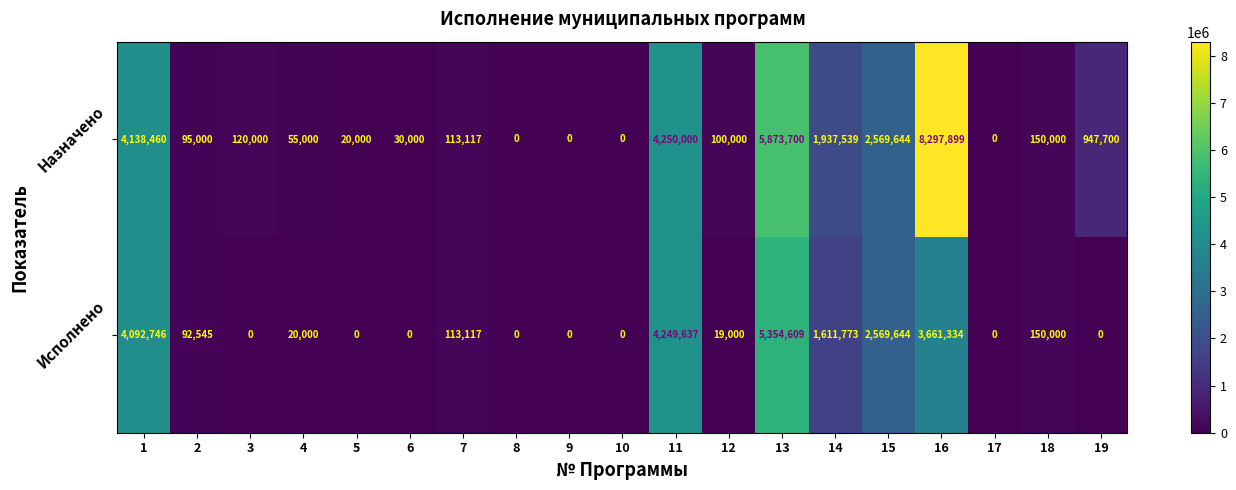

At which category is the sum across all series the highest?

16